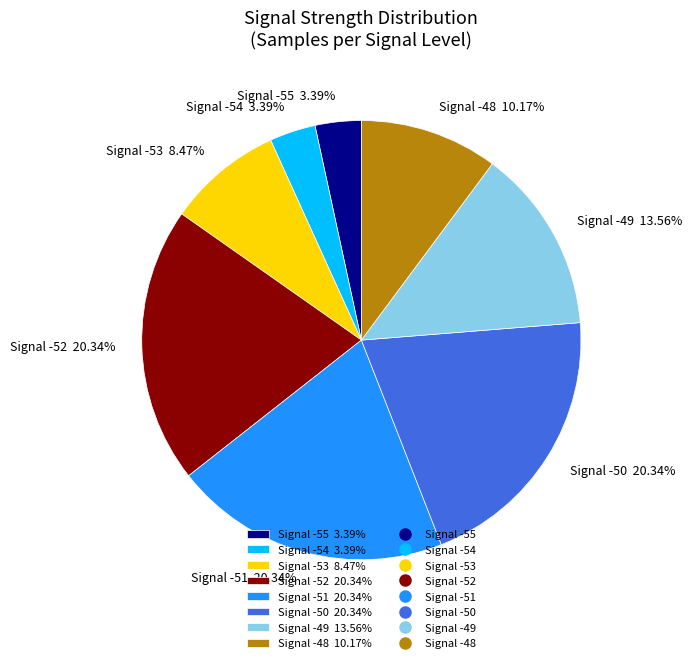

Approximately how many times larger is the value at Signal -49 13.56% compared to Signal -54 3.39%?

4.0